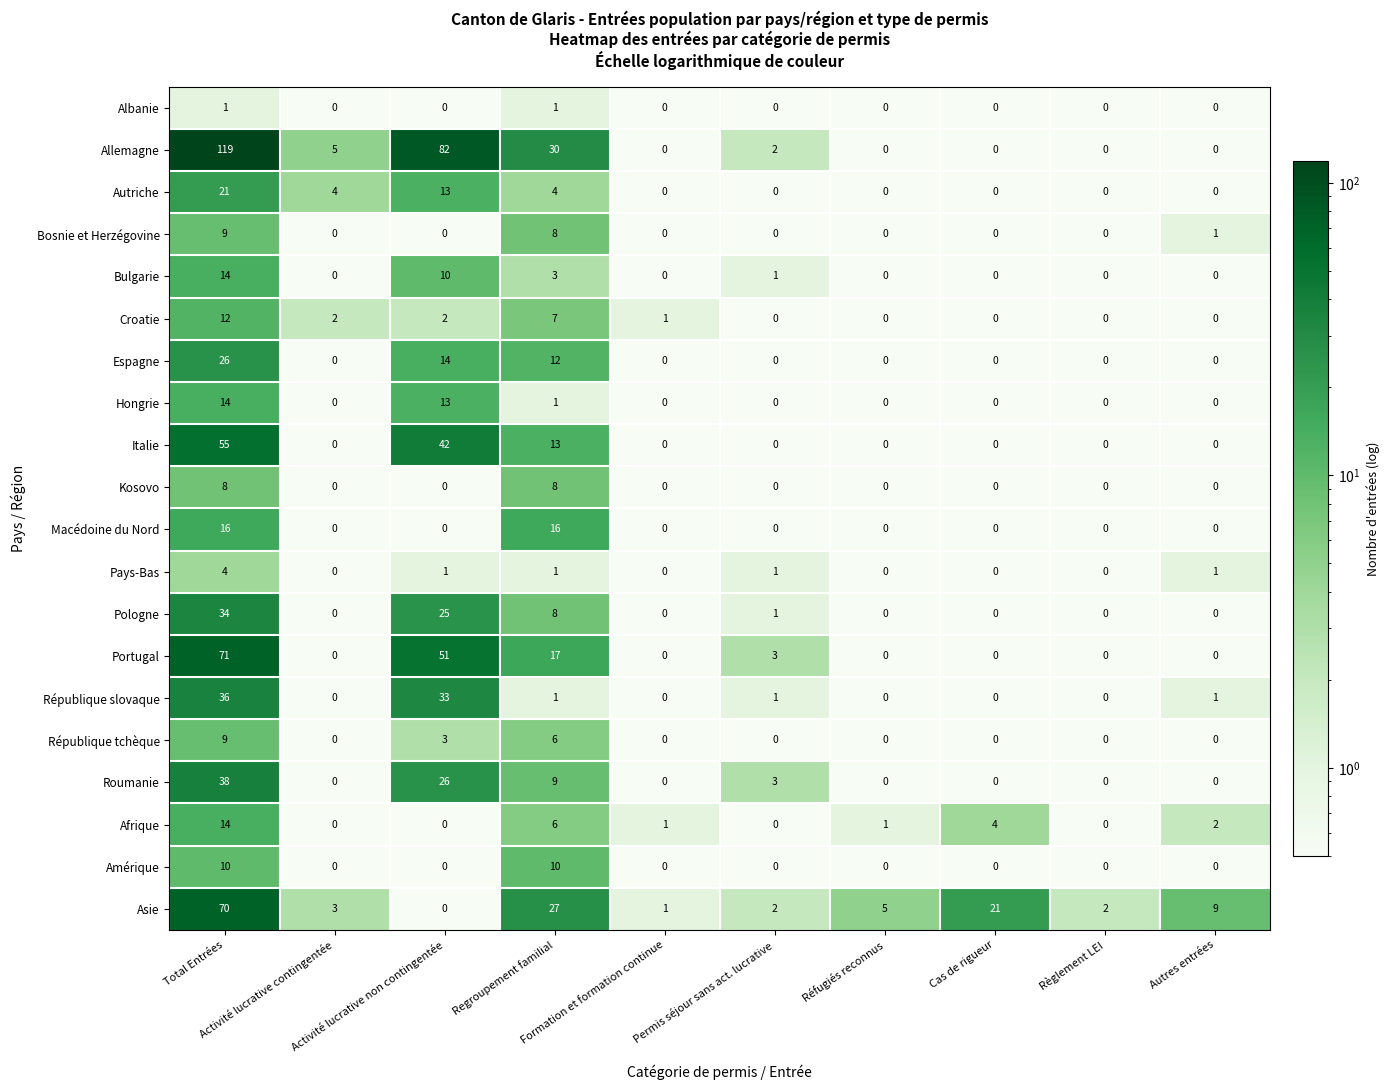

What is the minimum value shown in the chart?

0